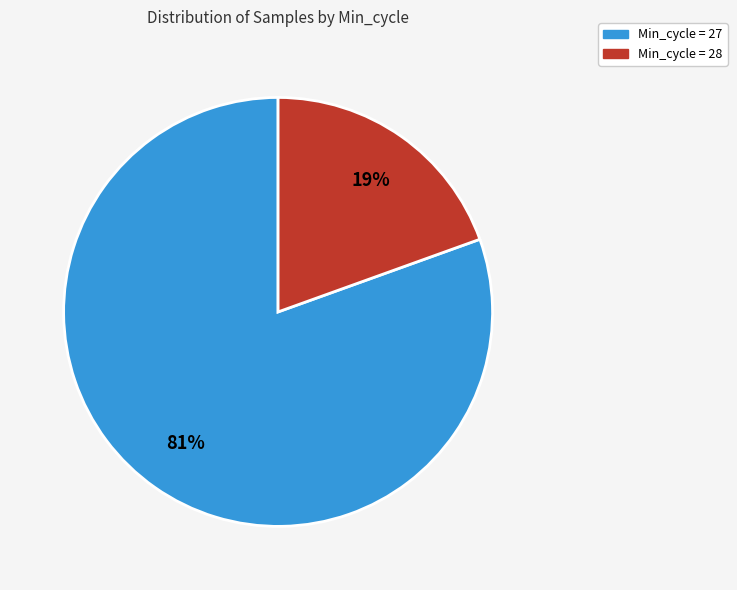

To the nearest percent, what is the average slice percentage?

50%